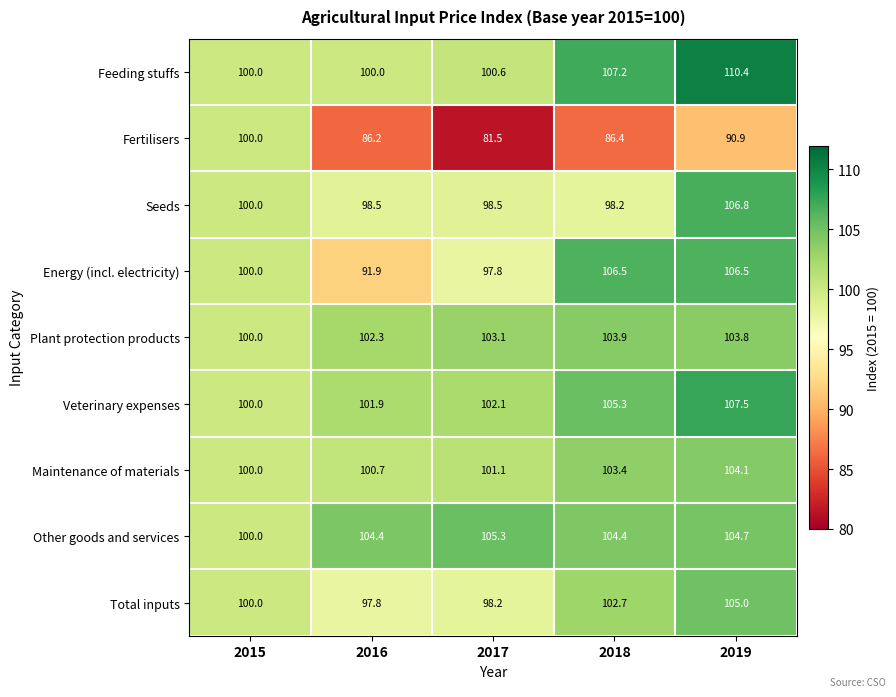

The value of Feeding stuffs at 2017 is 38.1. True or false?

False